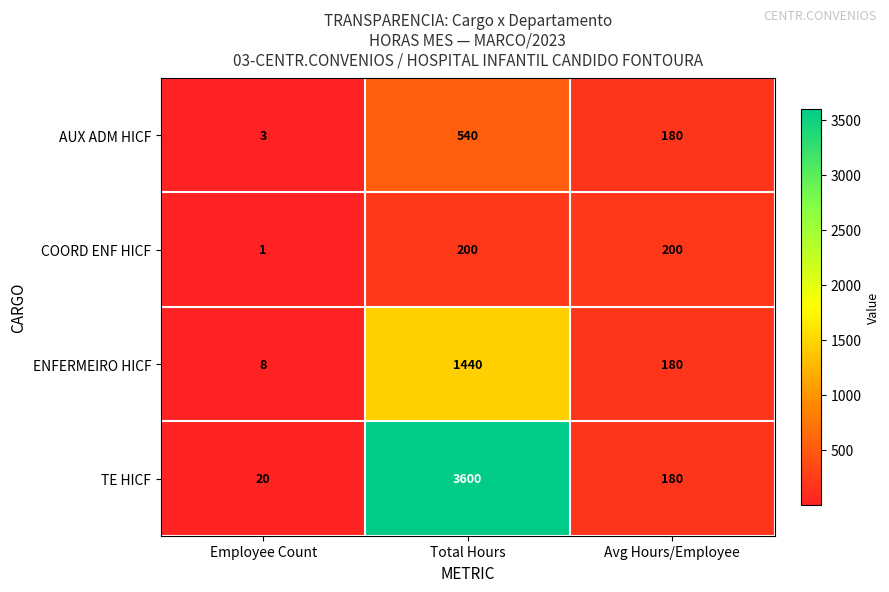

Reading left to right, extract all data points from this chart.

AUX ADM HICF: 3	540	180
COORD ENF HICF: 1	200	200
ENFERMEIRO HICF: 8	1440	180
TE HICF: 20	3600	180